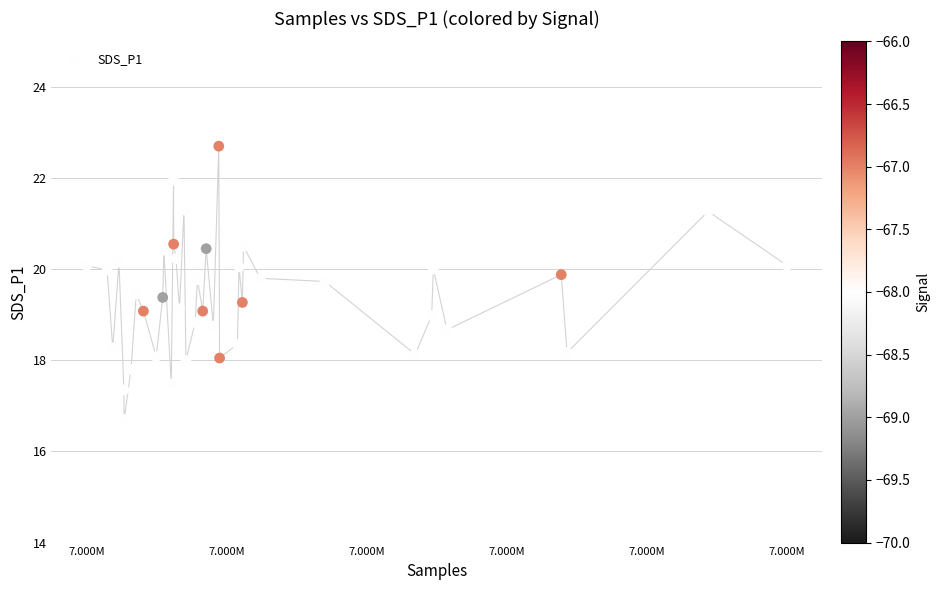

What is the range of Y values (max minus min)?

6.0